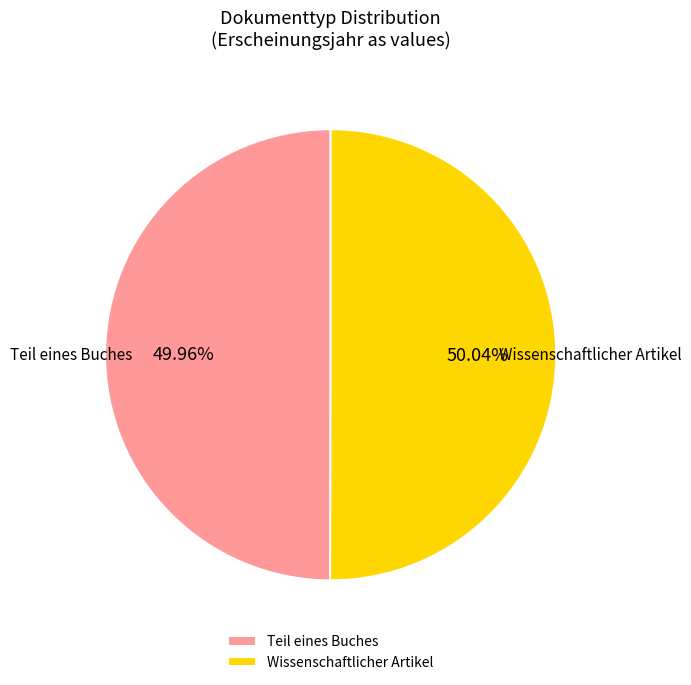

What is the ratio of the value at Wissenschaftlicher Artikel to the value at Teil eines Buches?

1.0